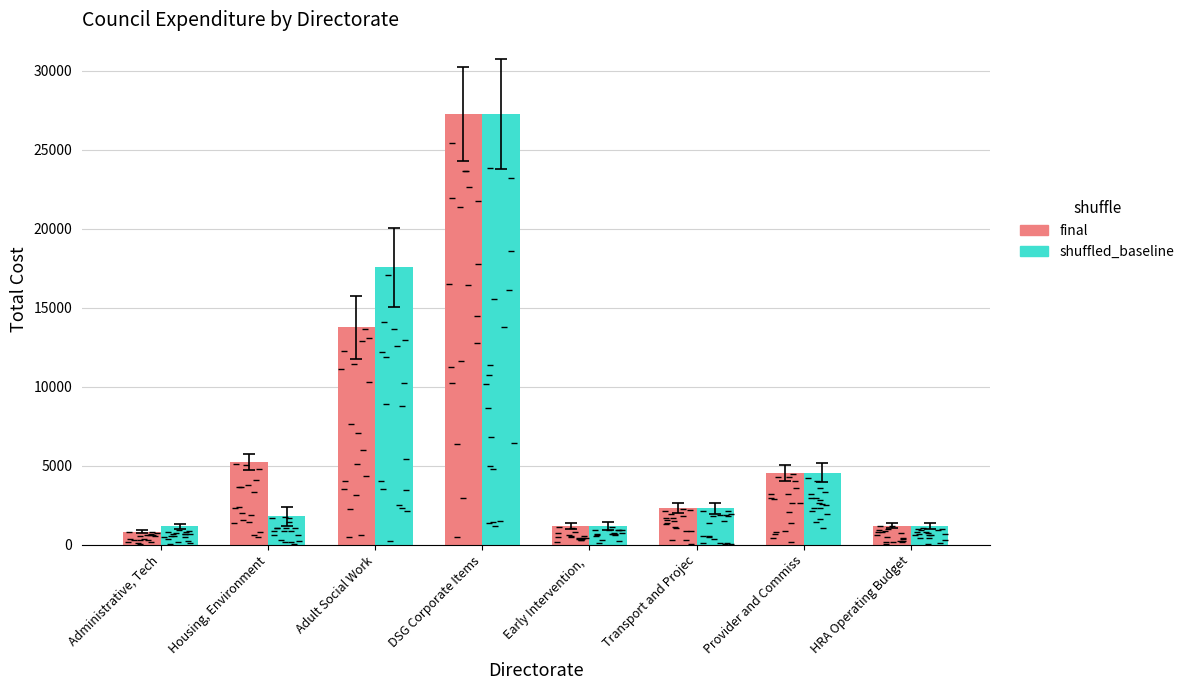

Where does the shuffled_baseline series first go above 2309?

Adult Social Work